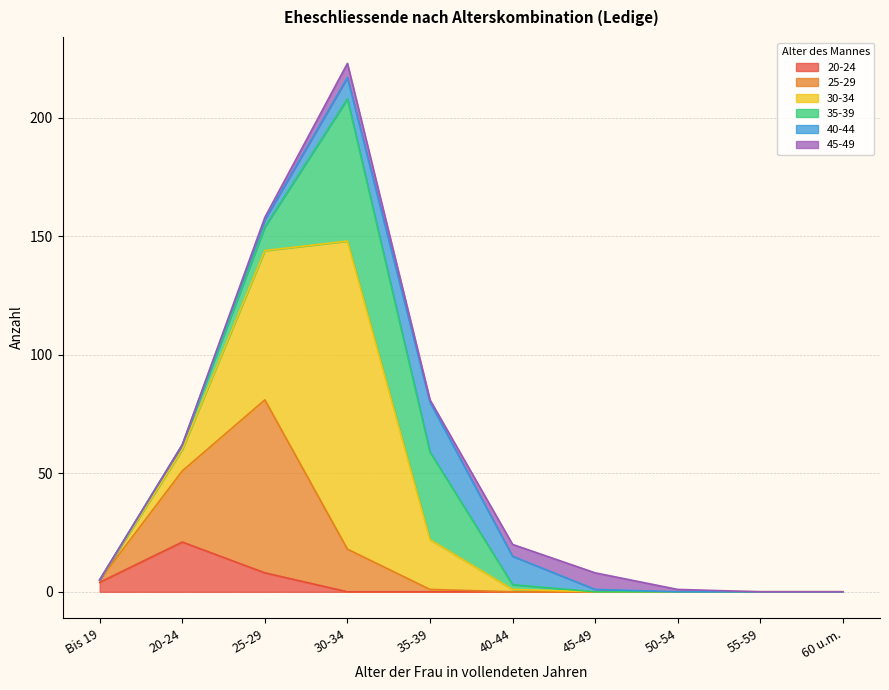

How many values in the 25-29 series exceed 1?

3